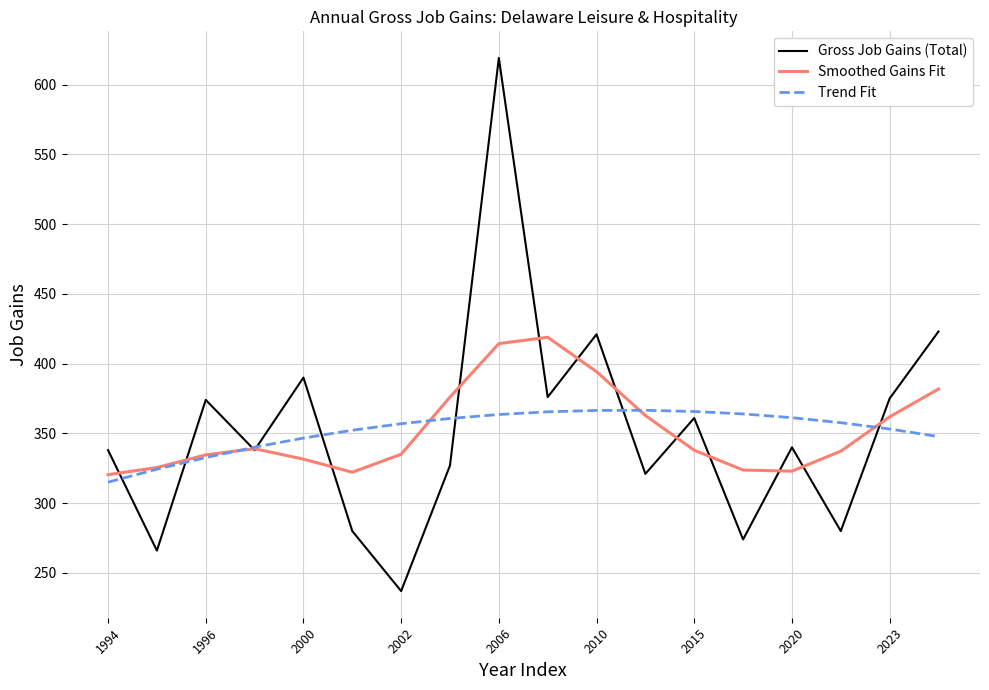

Which series has the largest range (max minus min)?

Gross Job Gains (Total)